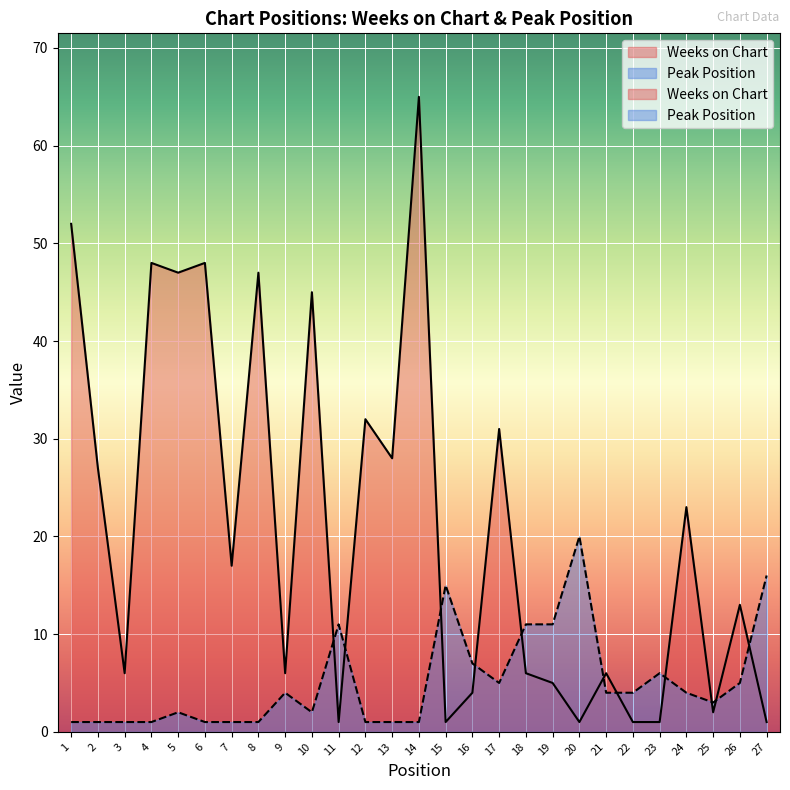

What is the difference between the second highest and second lowest values in the Weeks on Chart series?

51